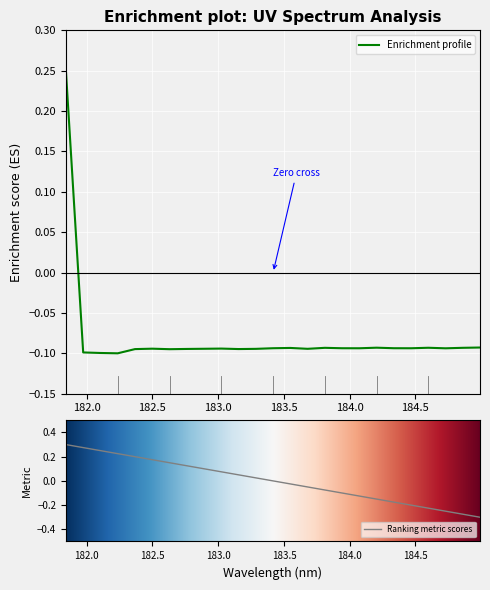

How many lines are shown in the chart?

1